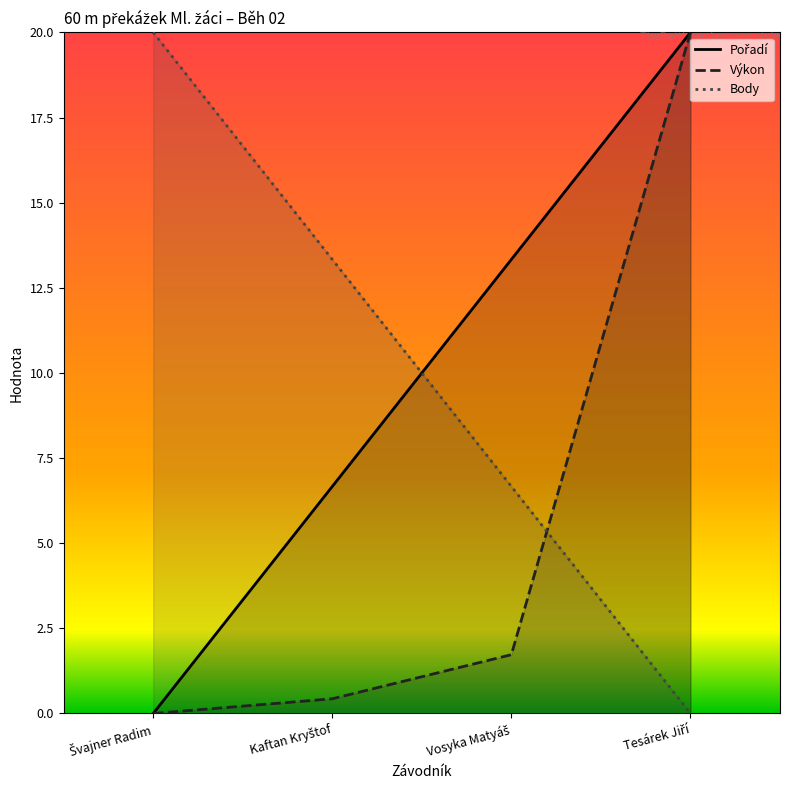

Reading left to right, list all the values displayed in this chart.

Pořadí: 0.0	6.7	13.3	20.0
Výkon: 0.0	0.4	1.7	20.0
Body: 20.0	13.3	6.7	0.0